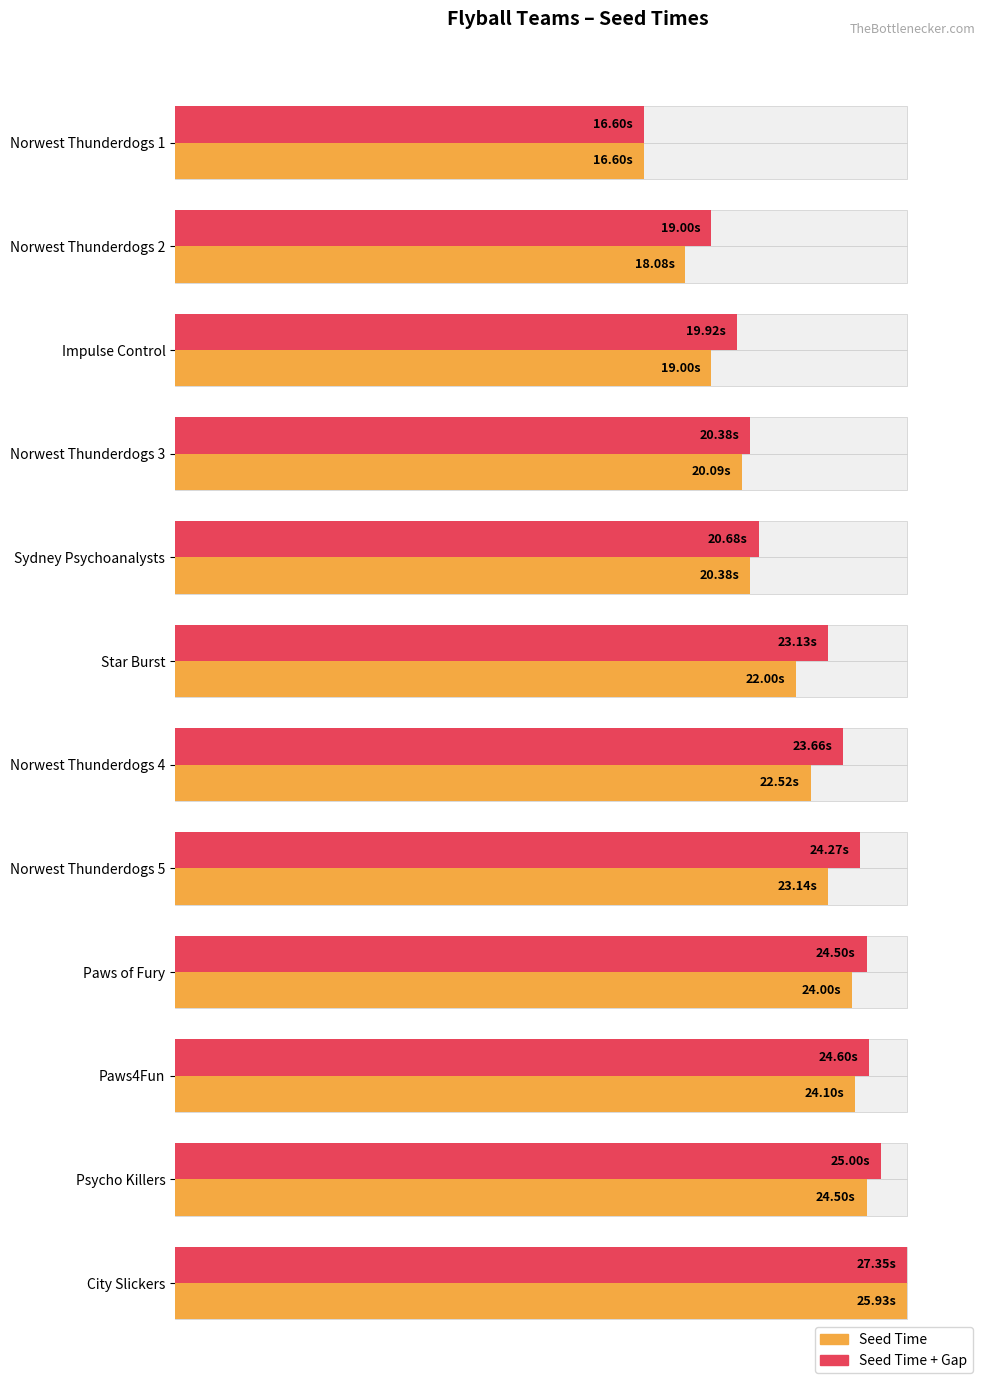

How many distinct data groups are displayed?

2